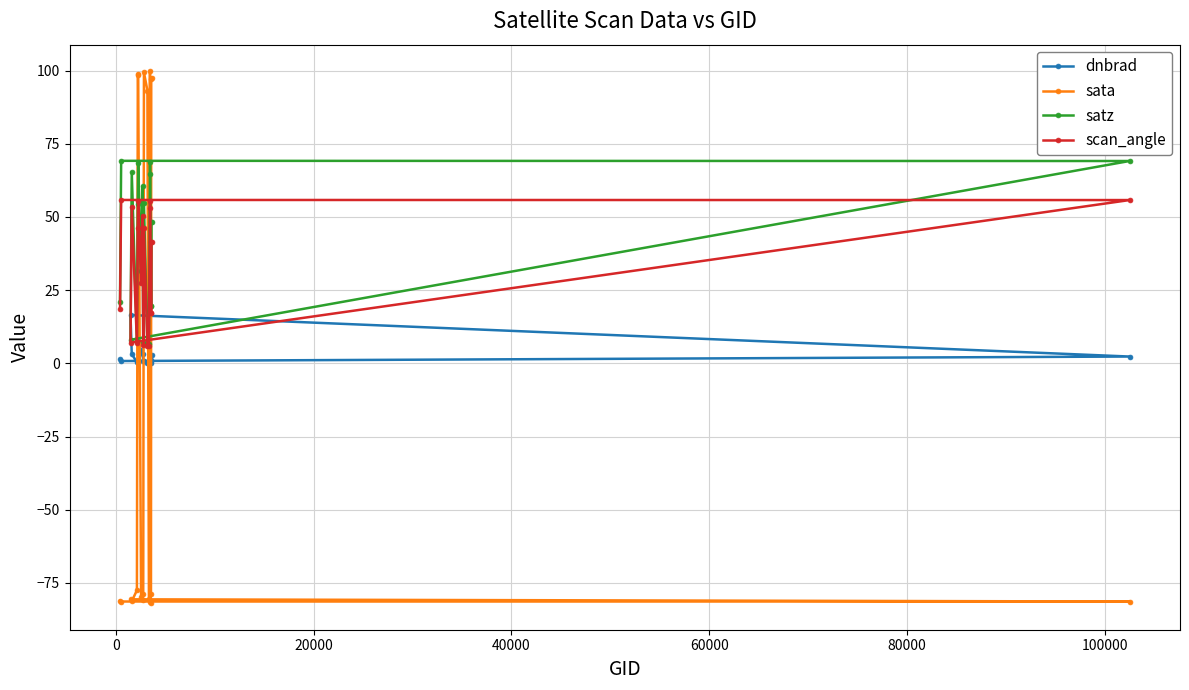

Which series has the largest range (max minus min)?

sata